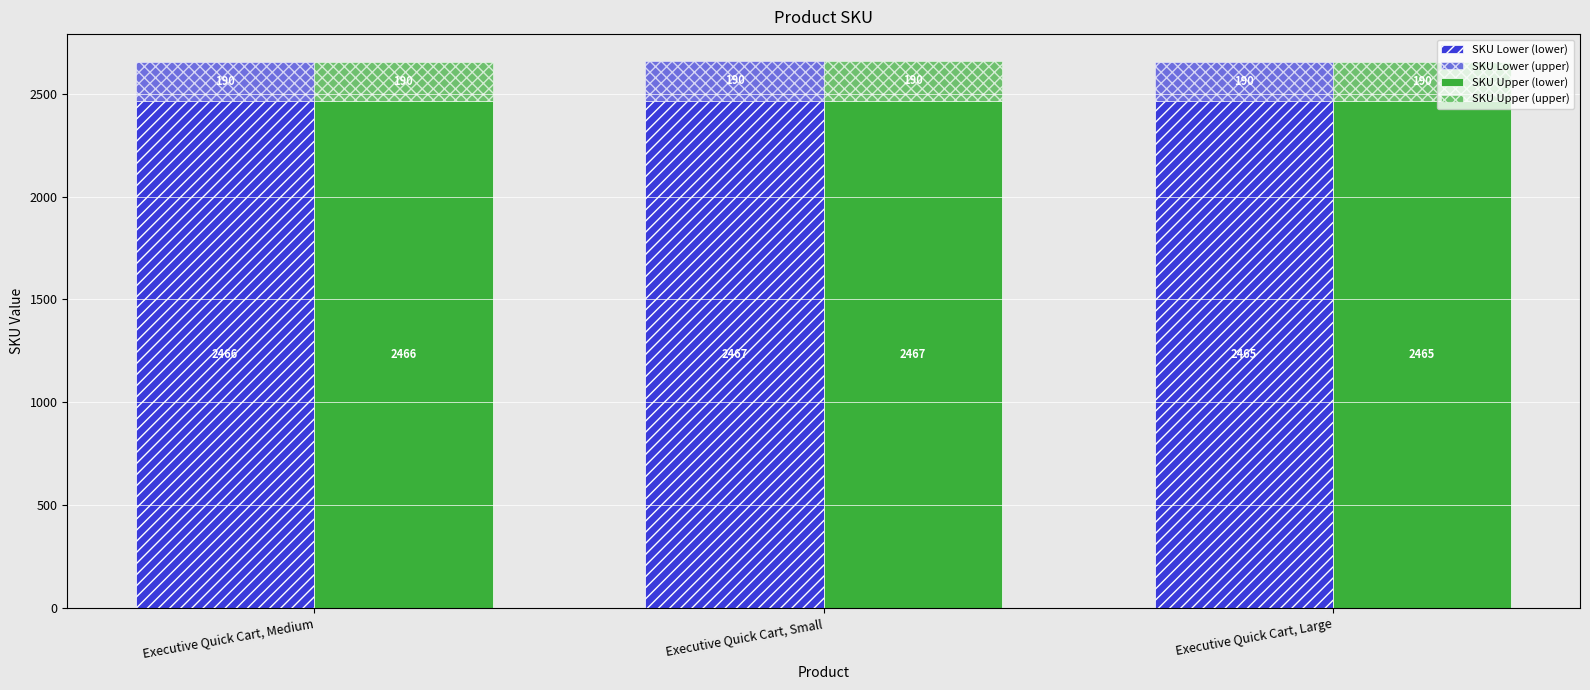

Where does the SKU Upper (lower) series first go above 2466?

Executive Quick Cart, Small